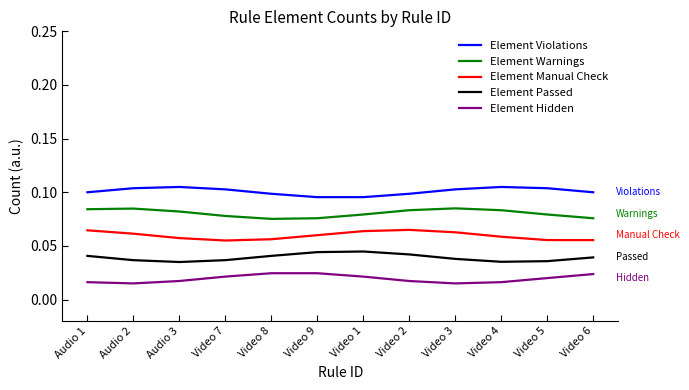

Is the value of Element Warnings at Video 5 greater than the value of Element Hidden at Video 1?

Yes